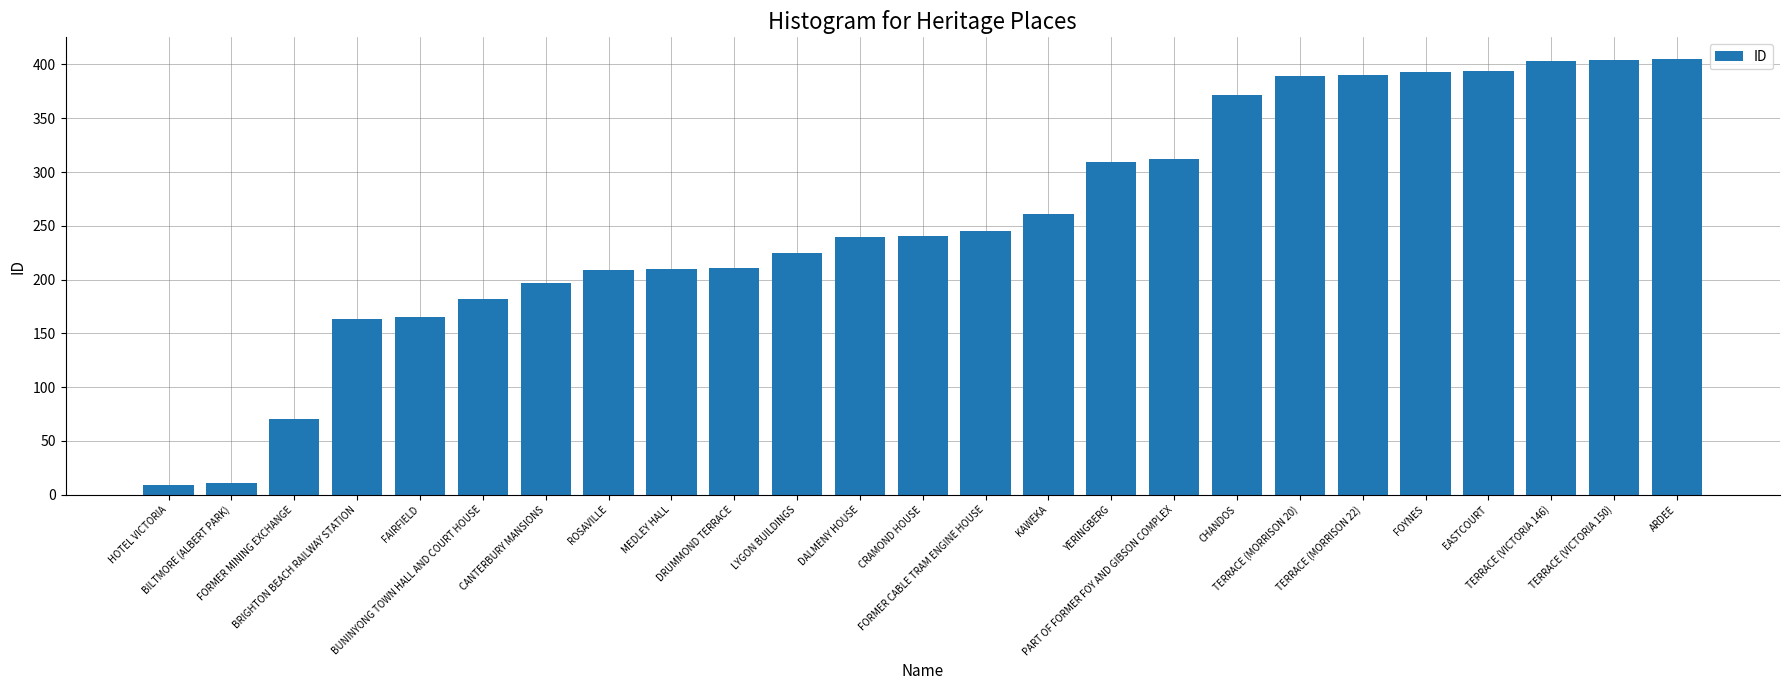

What is the greatest value displayed?

405